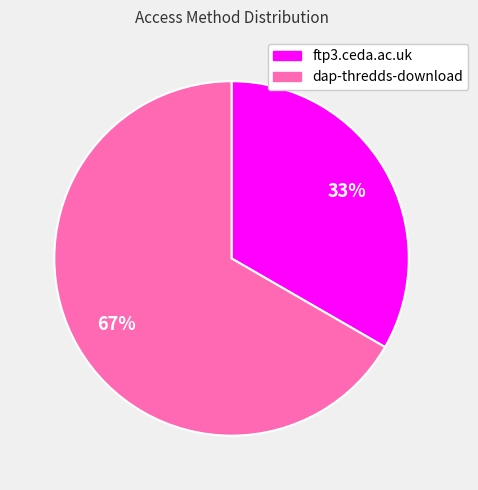

Rank the categories by value from lowest to highest.

ftp3.ceda.ac.uk, dap-thredds-download